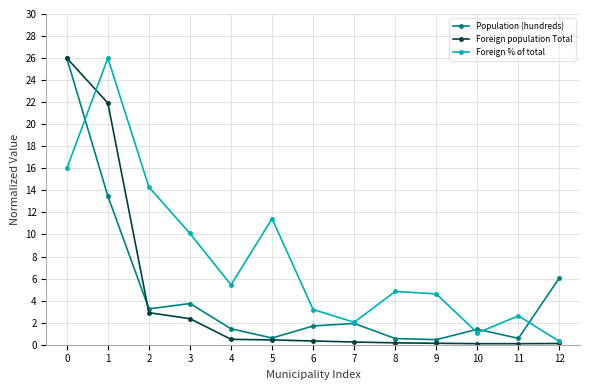

At which label is Foreign population Total closest to 13?

1